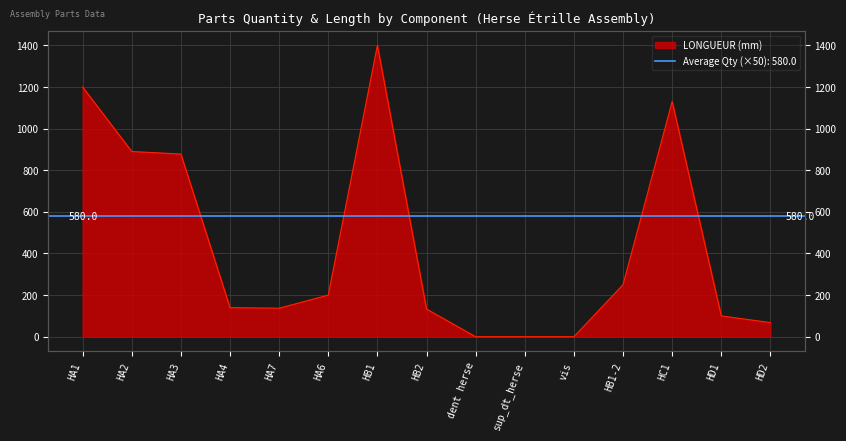

How many values exceed 140?

7